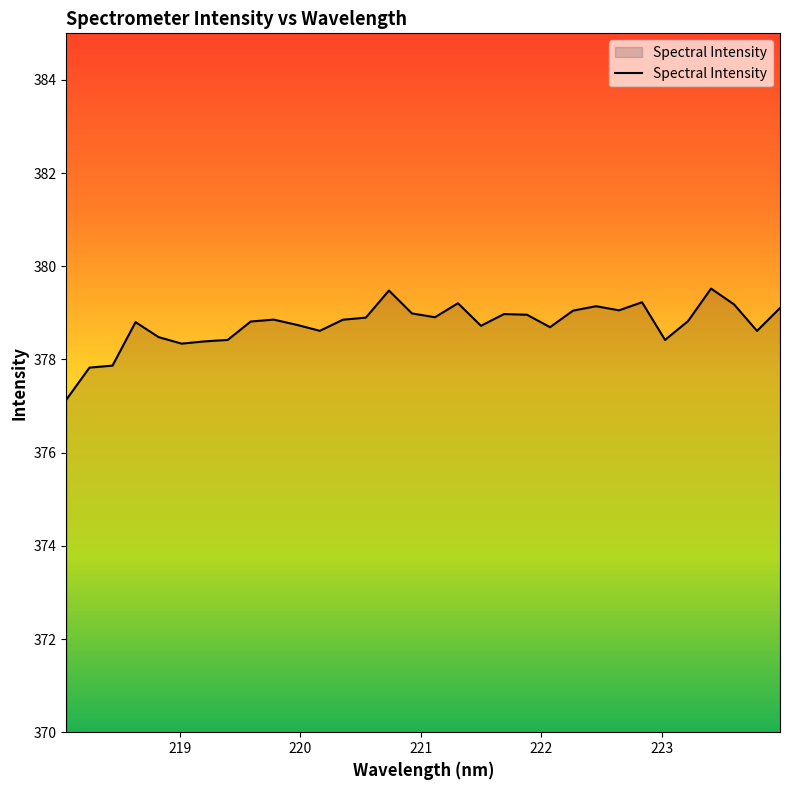

What is the maximum value shown in the chart?

379.5